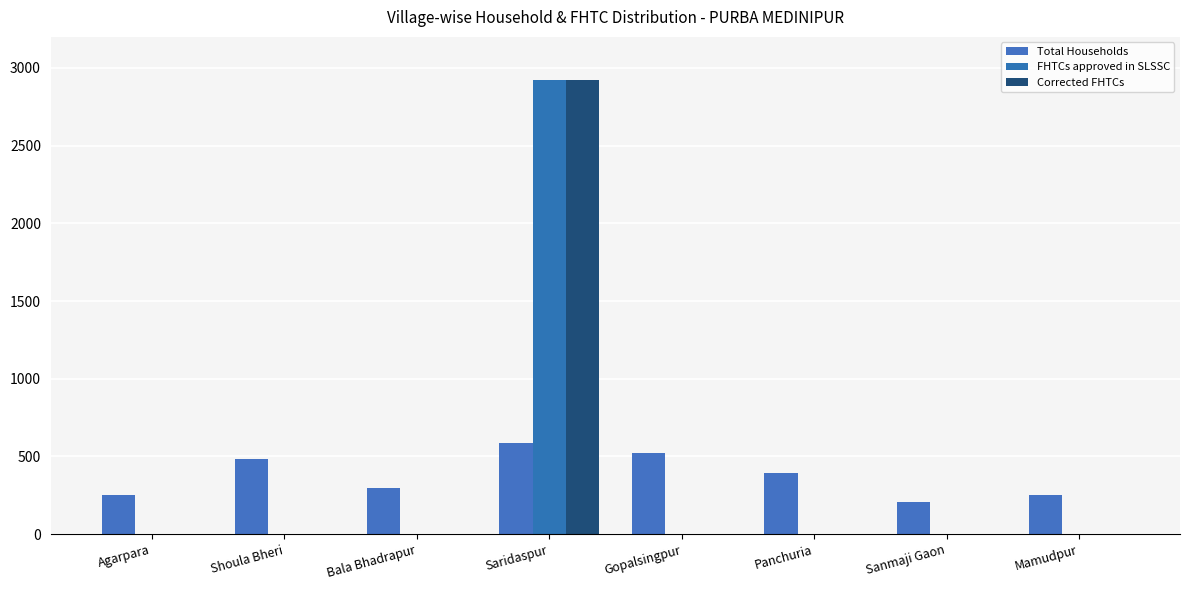

Does the chart contain stacked bars?

No